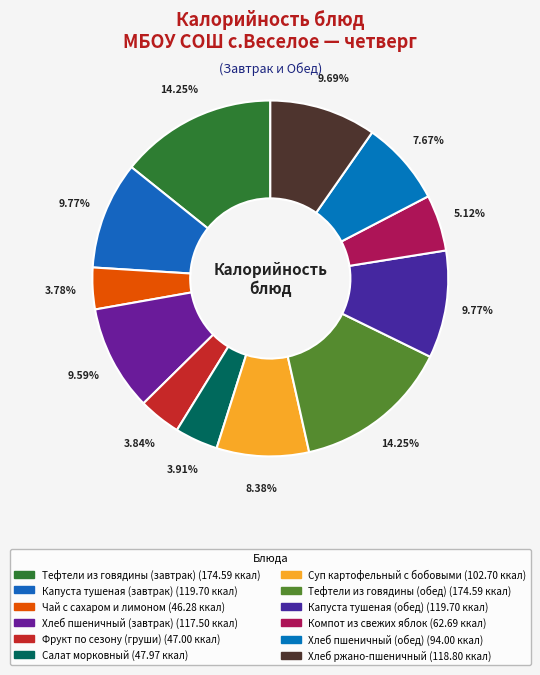

To the nearest percent, what percentage of the pie is Суп картофельный с бобовыми?

8%